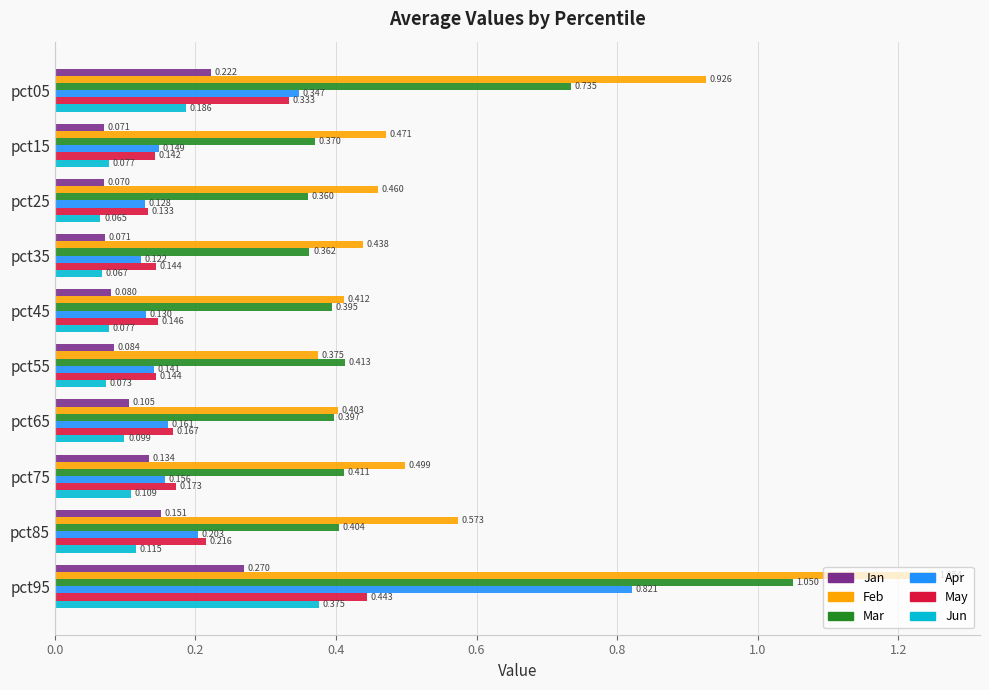

Which series changed the most between pct15 and pct55?

Feb